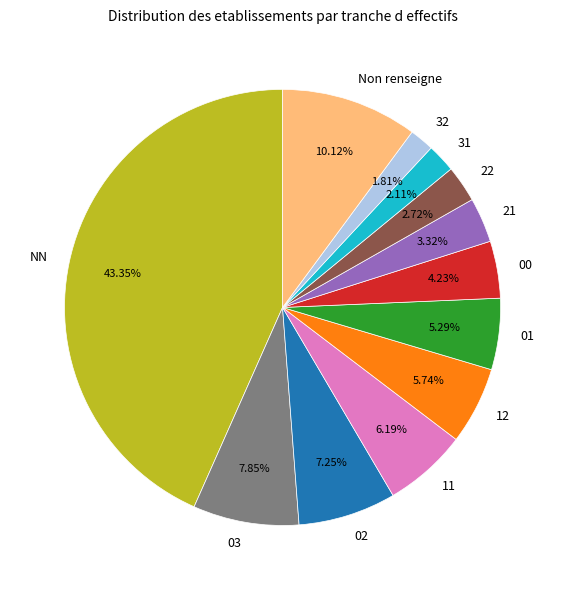

To the nearest percent, what is the combined percentage of 02 and 31?

9%